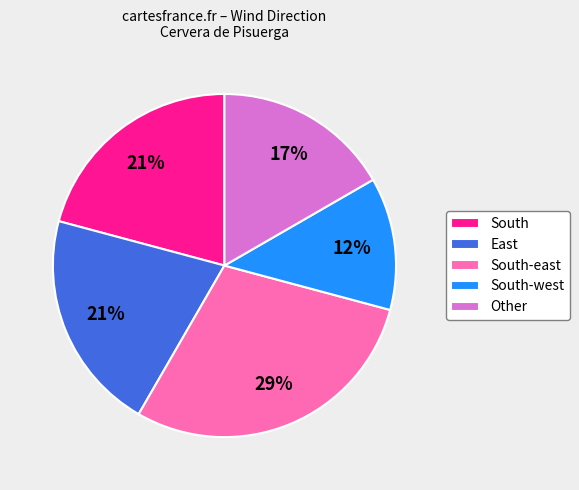

Approximately how many times larger is the value at South-west compared to South-east?

0.4